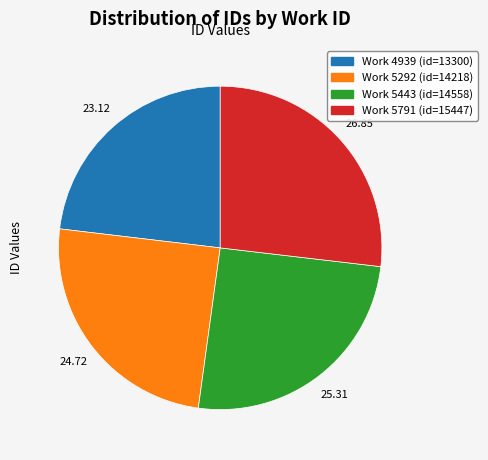

Is there any slice that represents more than half of the pie?

No